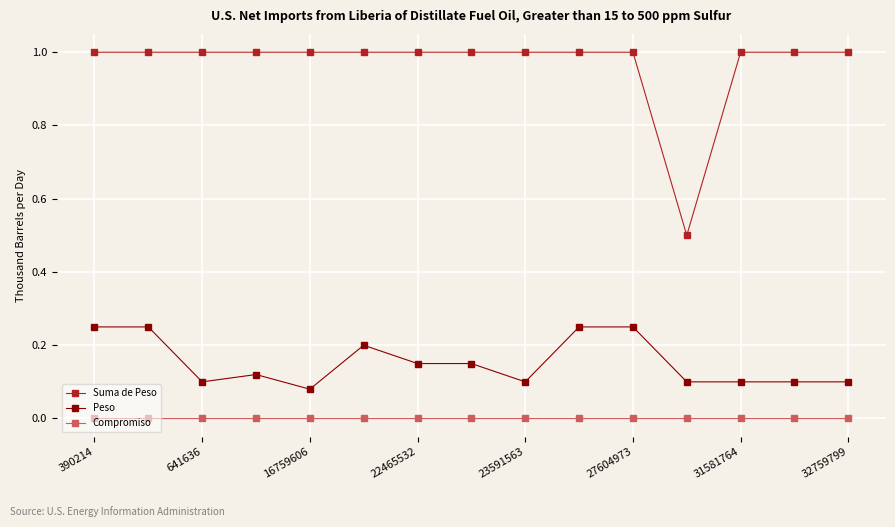

What is the maximum value shown in the chart?

1.0